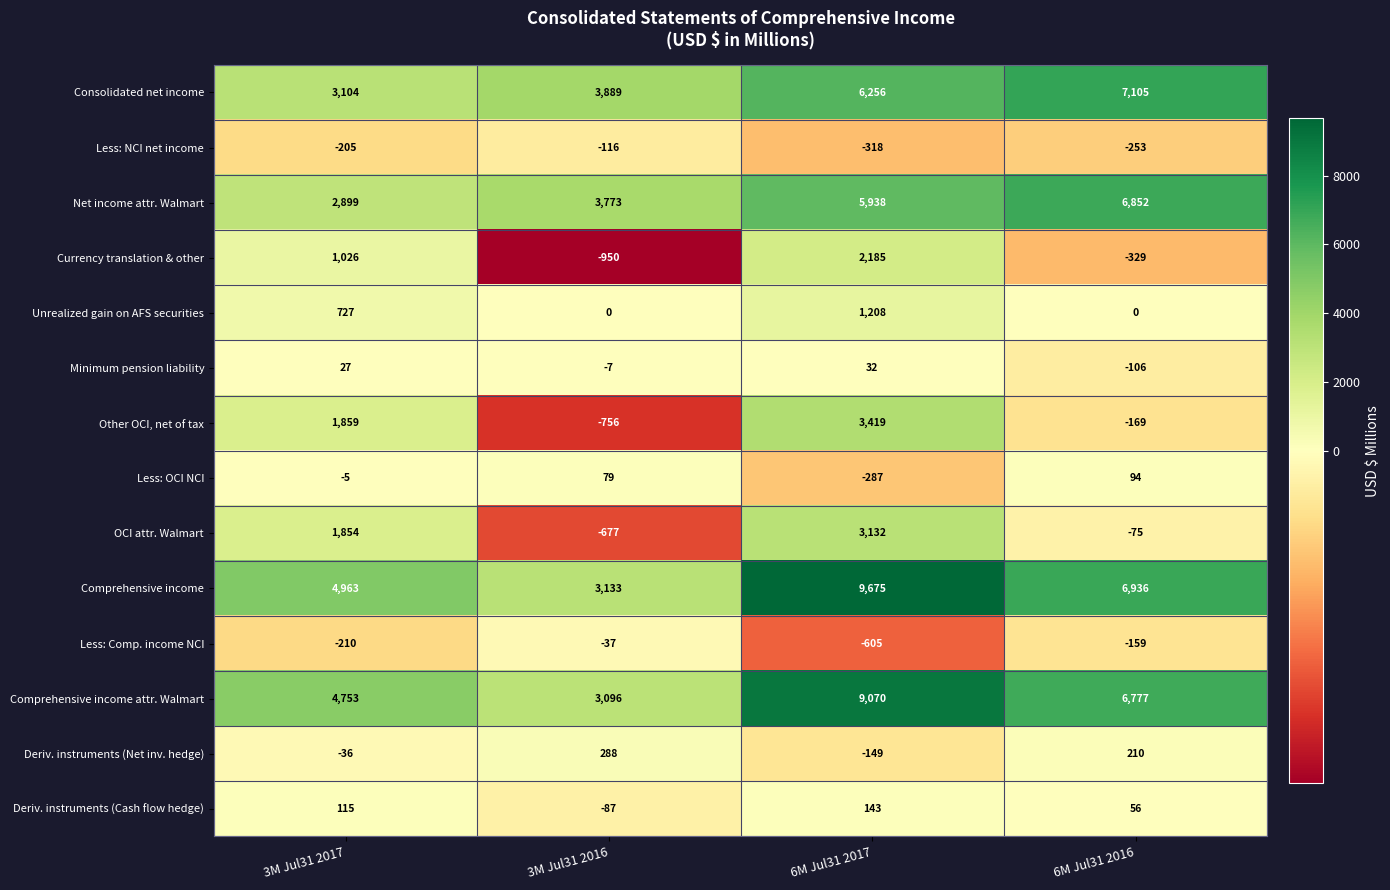

What is the difference between the Net income attr. Walmart values at 6M Jul31 2016 and 3M Jul31 2016?

3079